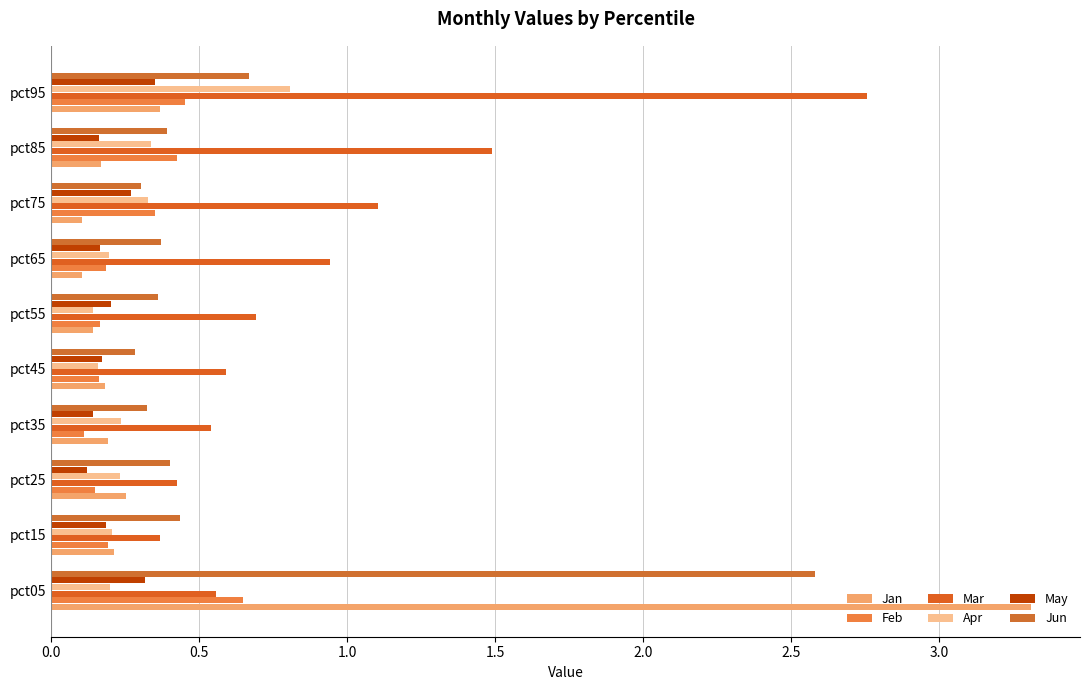

How many distinct data groups are displayed?

6